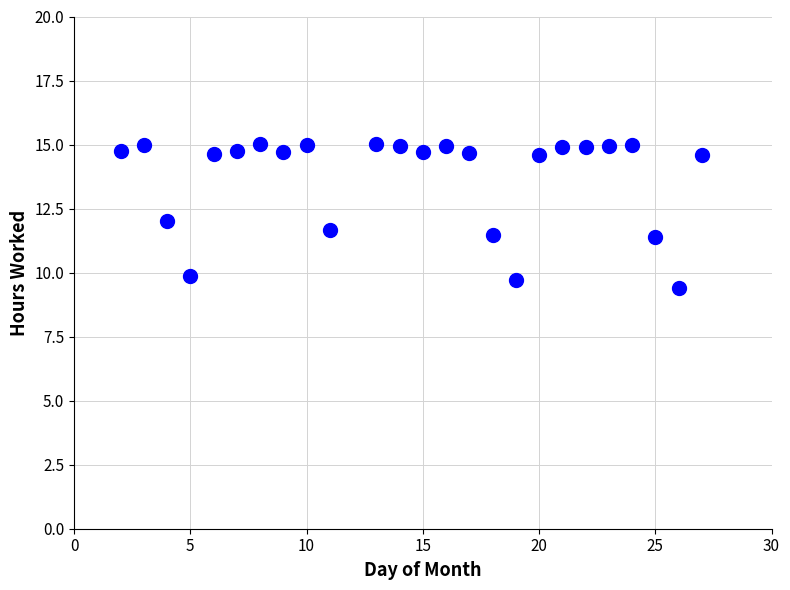

What is the range of X values (max minus min)?

25.0